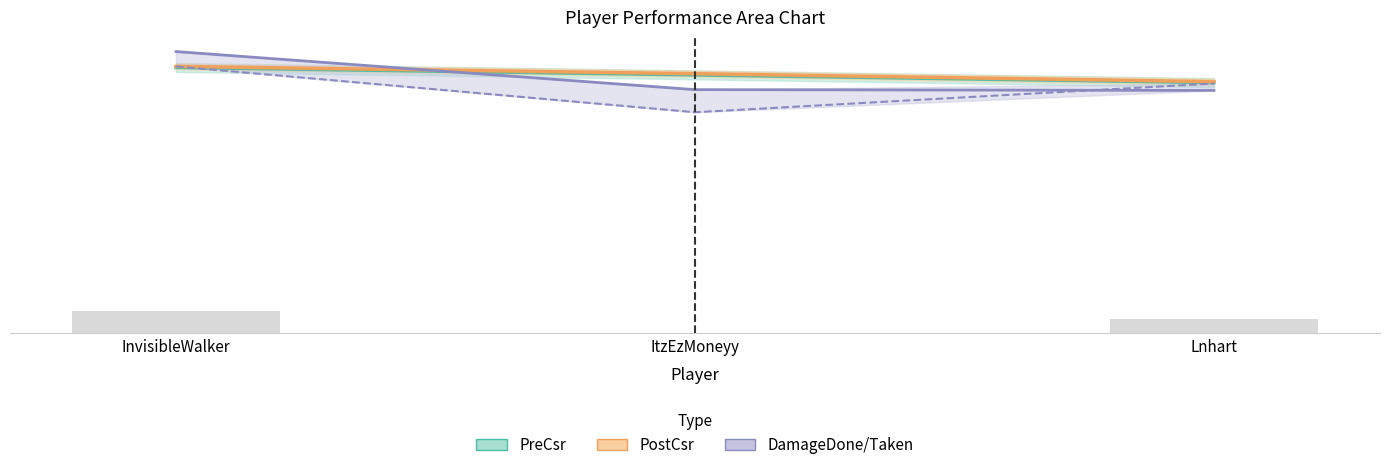

How many bars are there in each group?

4